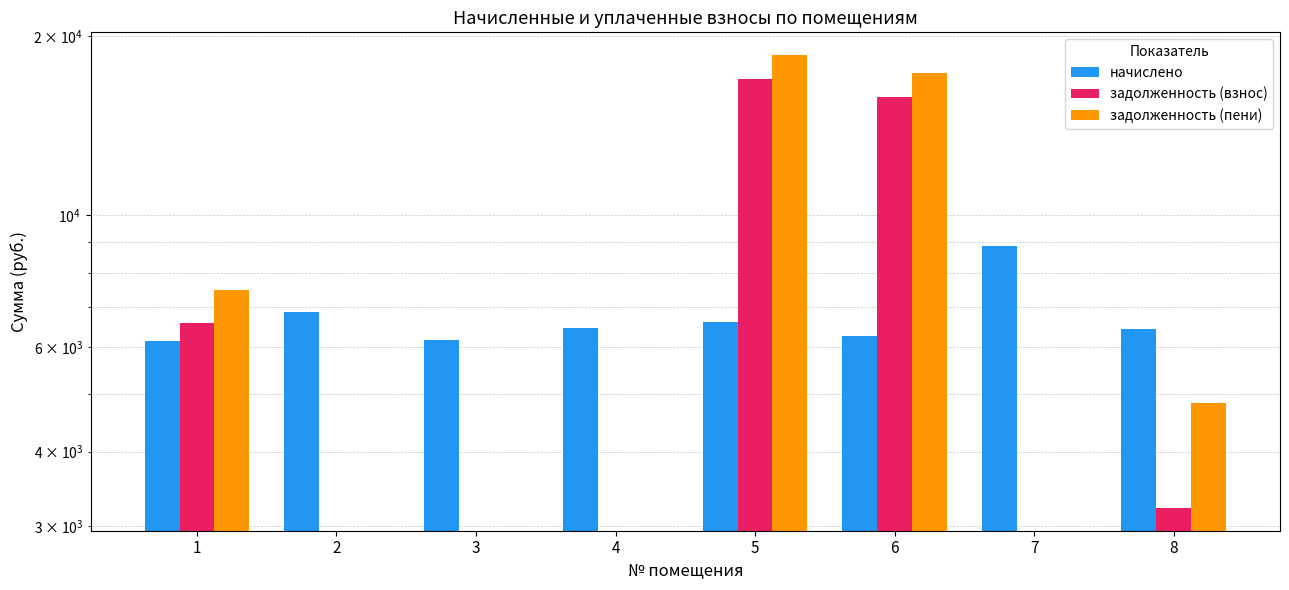

True or false: начислено has a value of 6435.8 at 8.

True